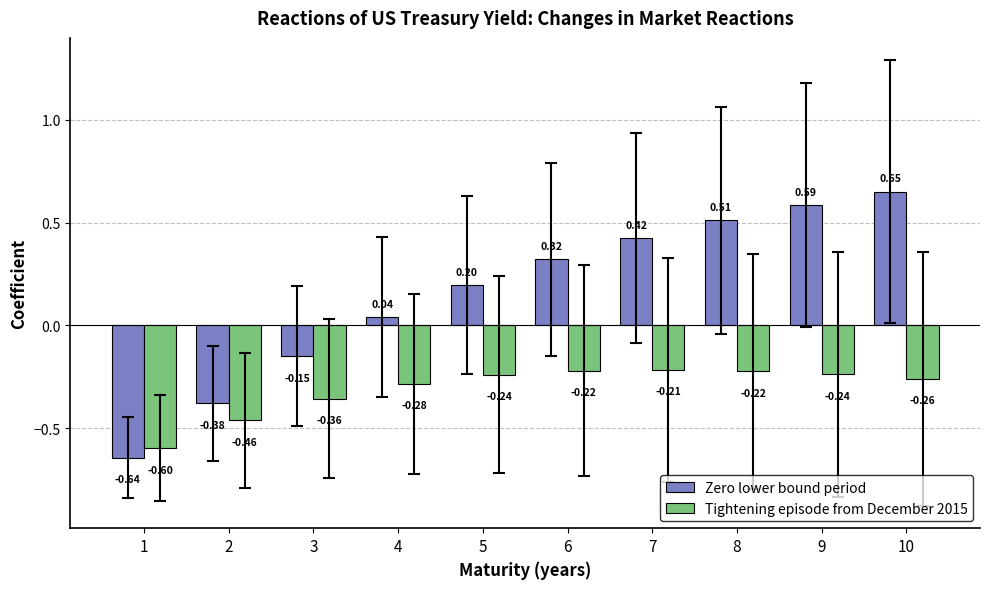

Between 3 and 4, which series saw the biggest shift?

Zero lower bound period